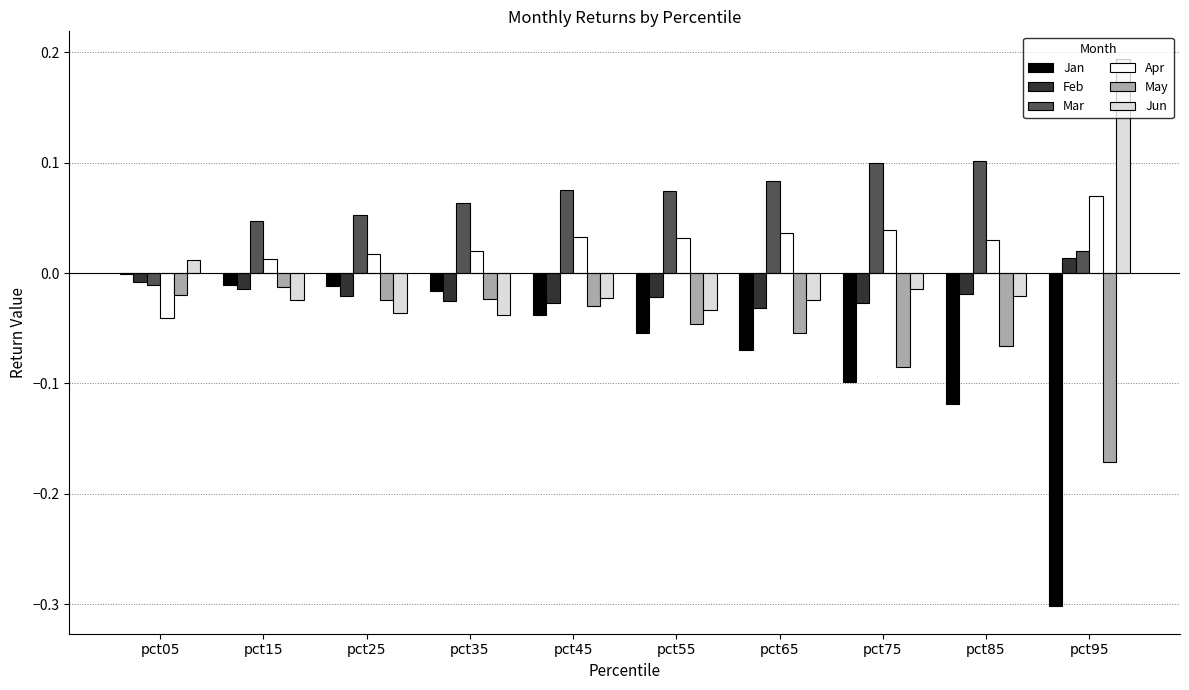

At which label does Mar first exceed 0?

pct15